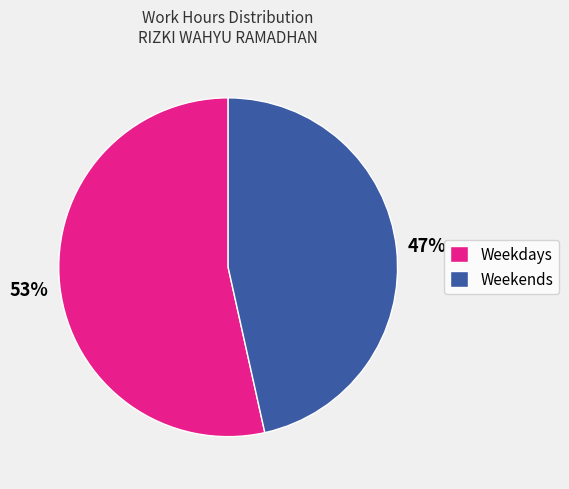

Which category has the smallest portion of the pie?

Weekends